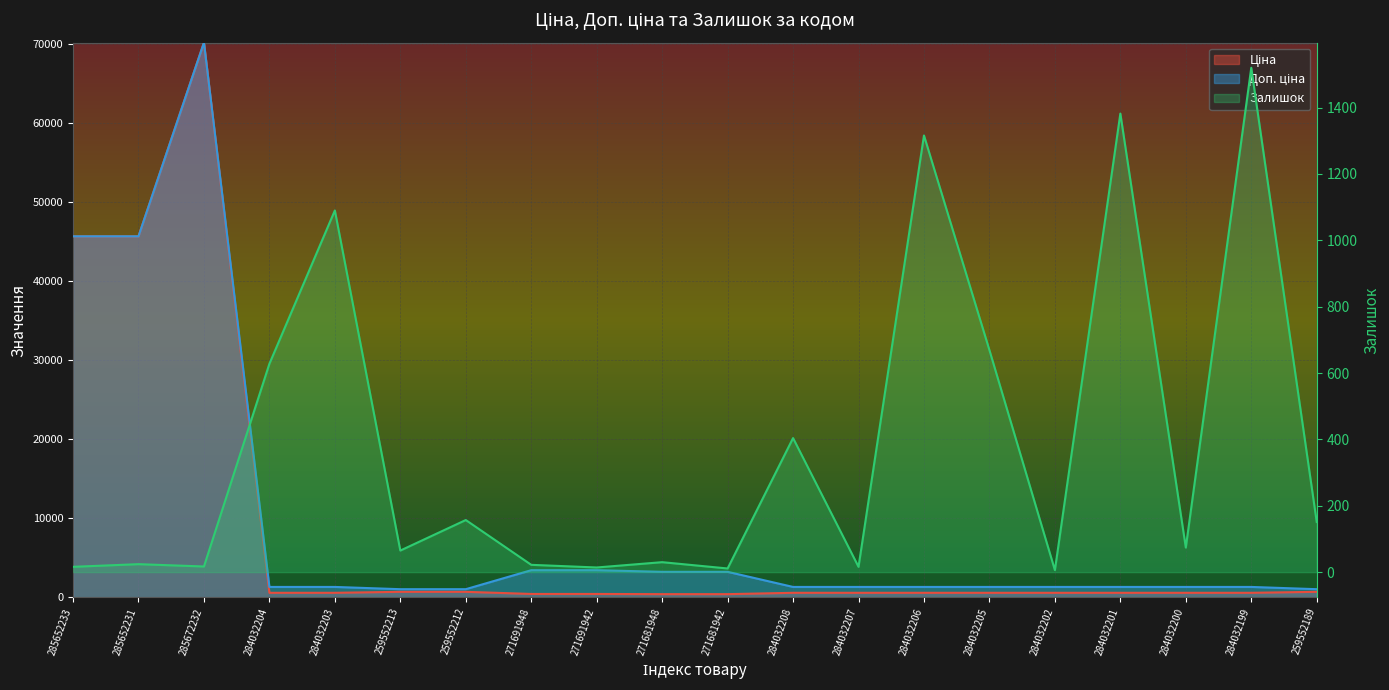

How many data points in Залишок are less than 74?

10